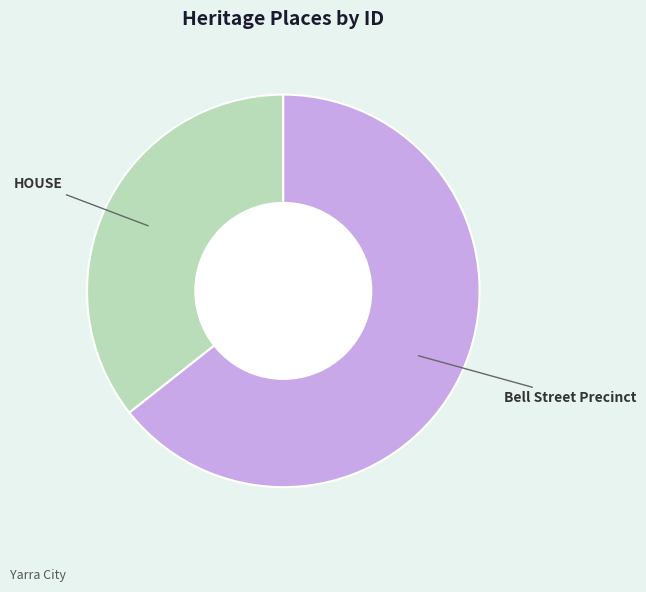

How many segments does this pie chart have?

2